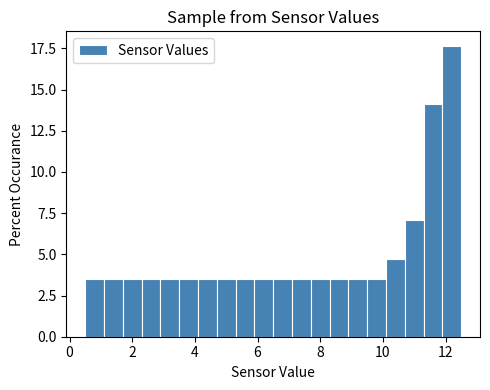

Around what value on the x-axis is the tallest bar? Give the approximate position of its centre, as read against the axis.

12.2